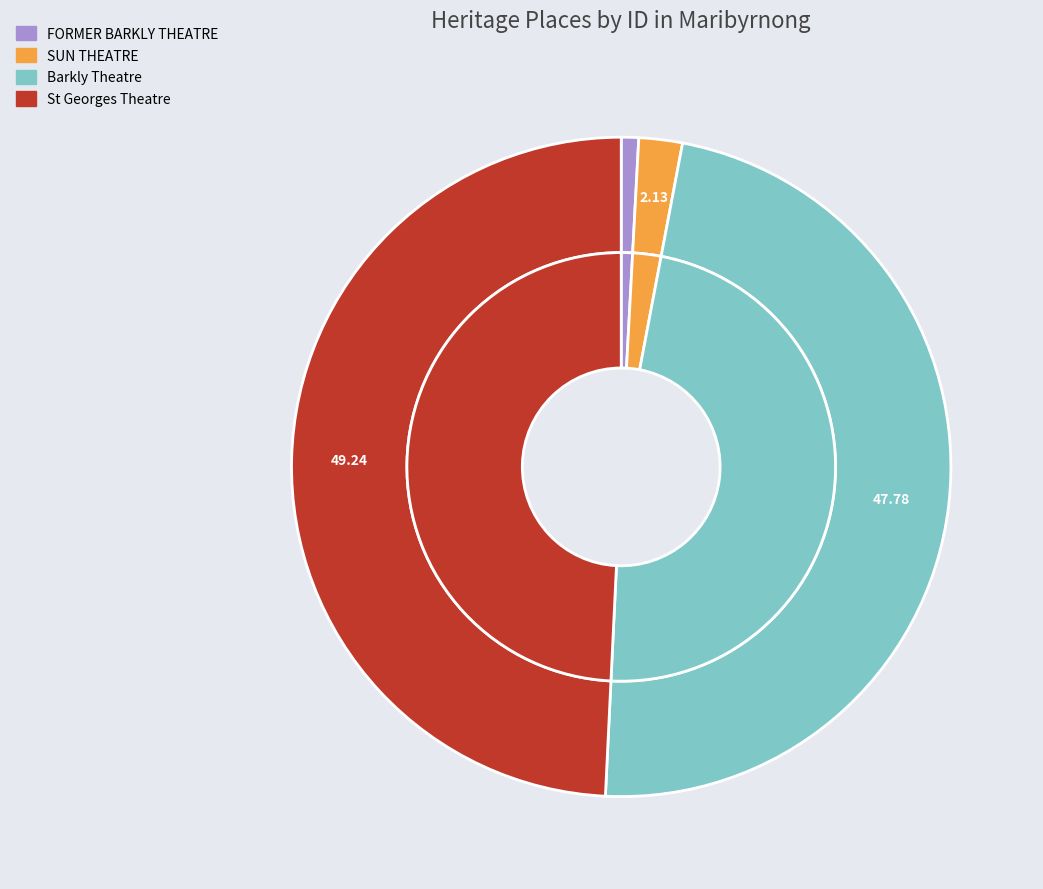

True or false: Barkly Theatre accounts for 53% of the total.

False